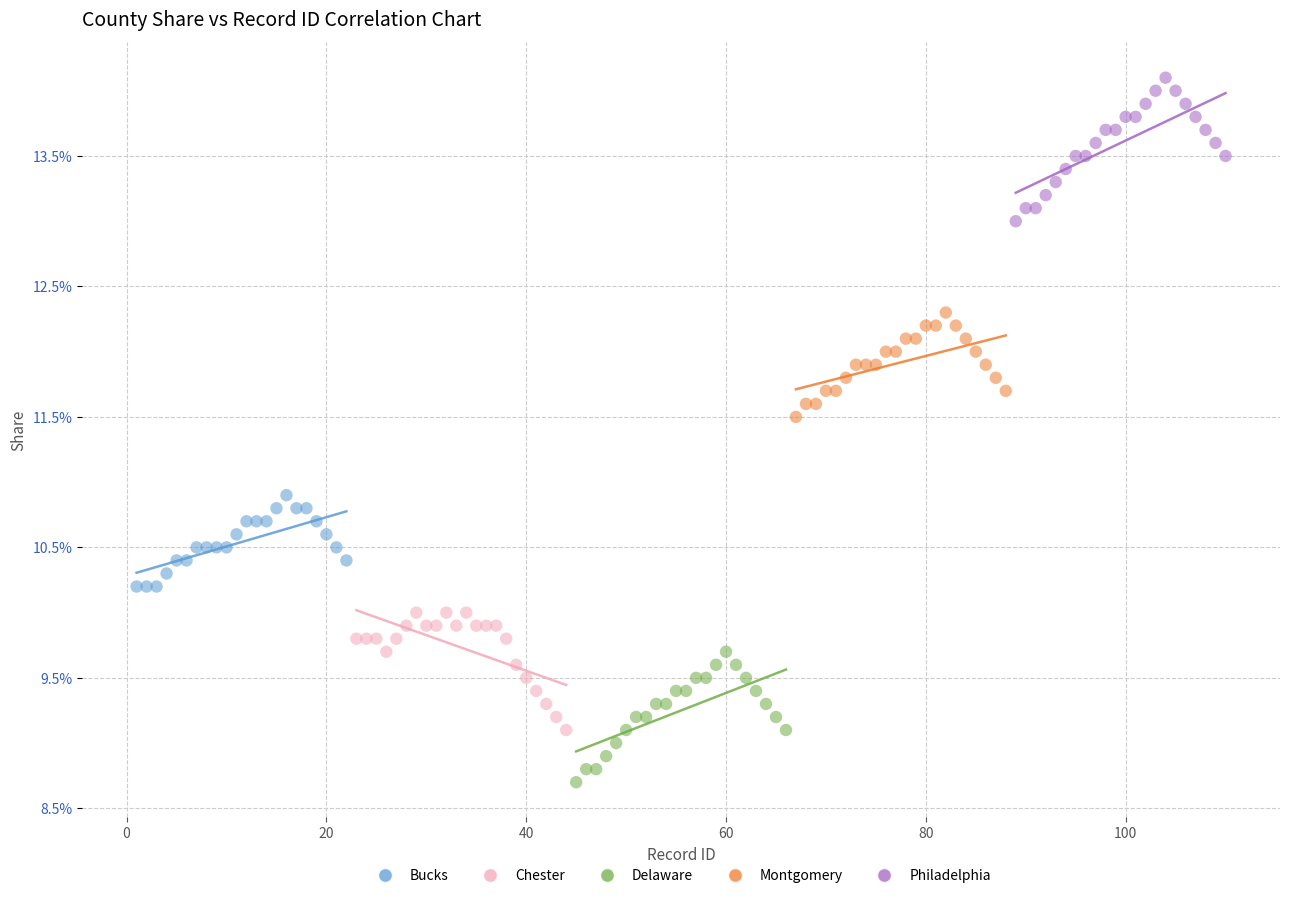

What are all the series names shown in the legend?

Bucks, Chester, Delaware, Montgomery, Philadelphia